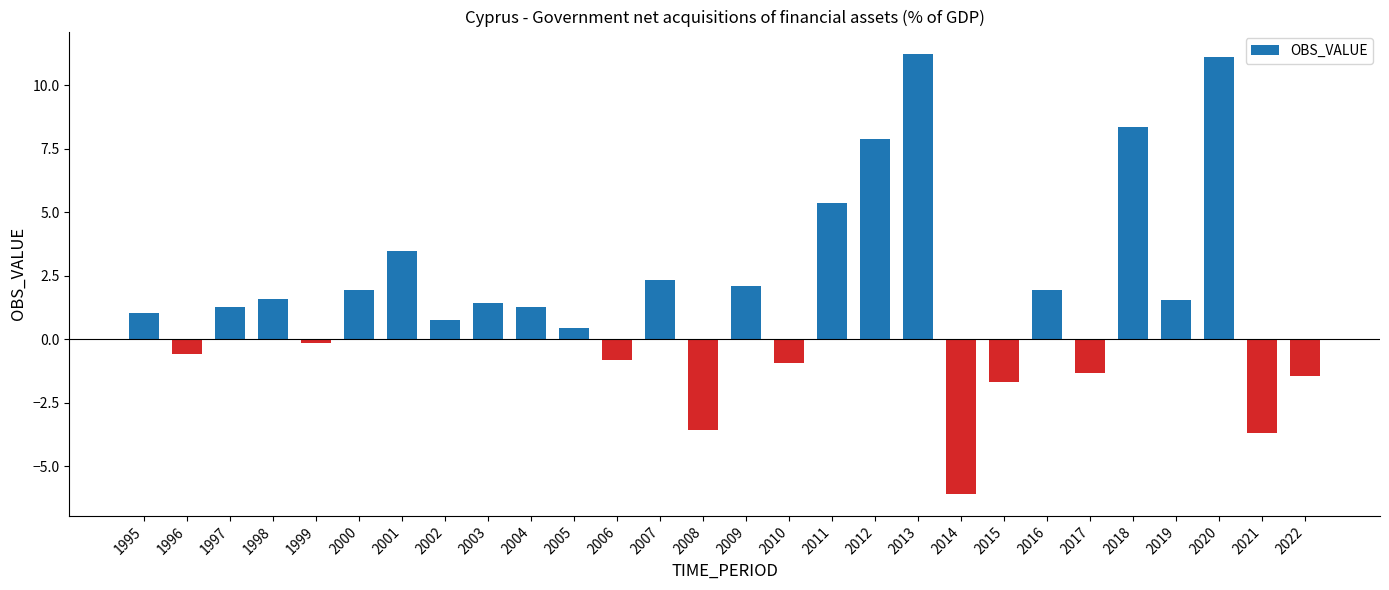

Is it true that the value at 2015 is -1.7?

True